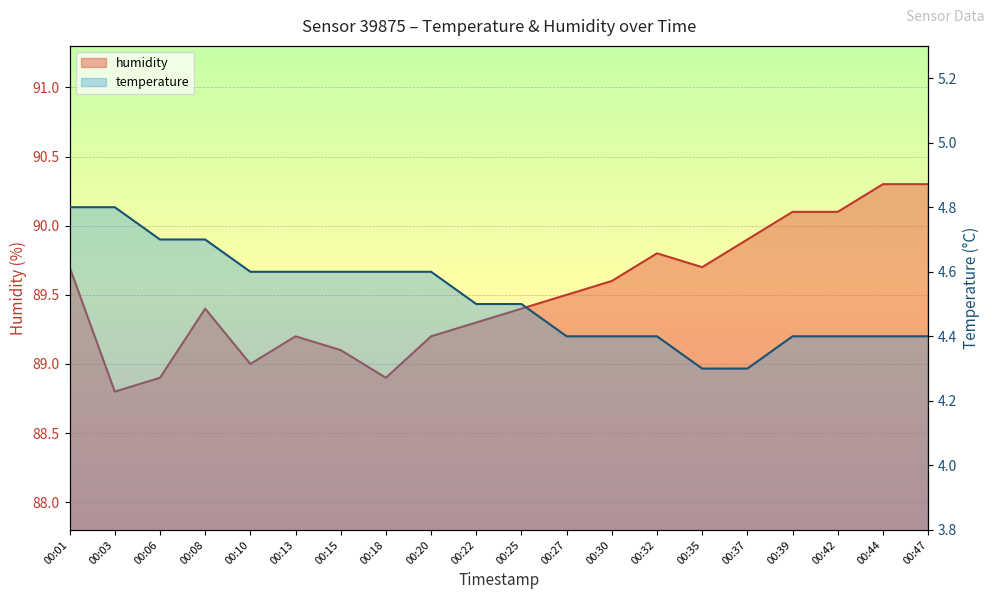

What is the total value across all series at 00:47?

94.7